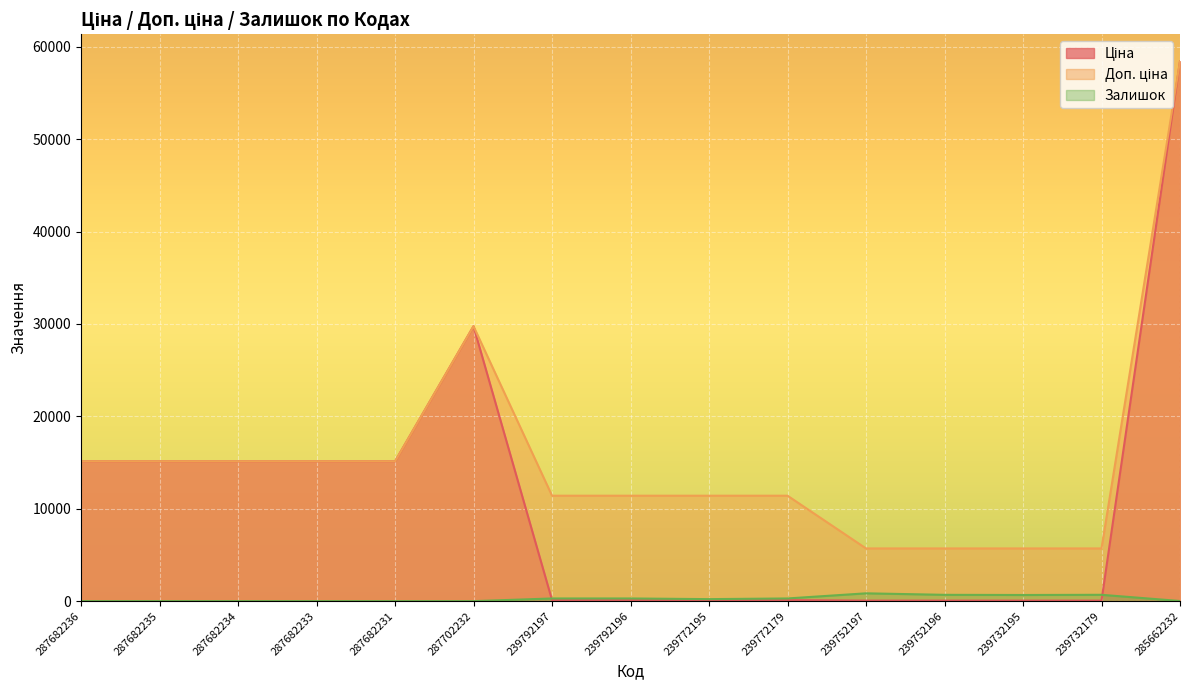

At how many categories does at least one series exceed 25411?

2